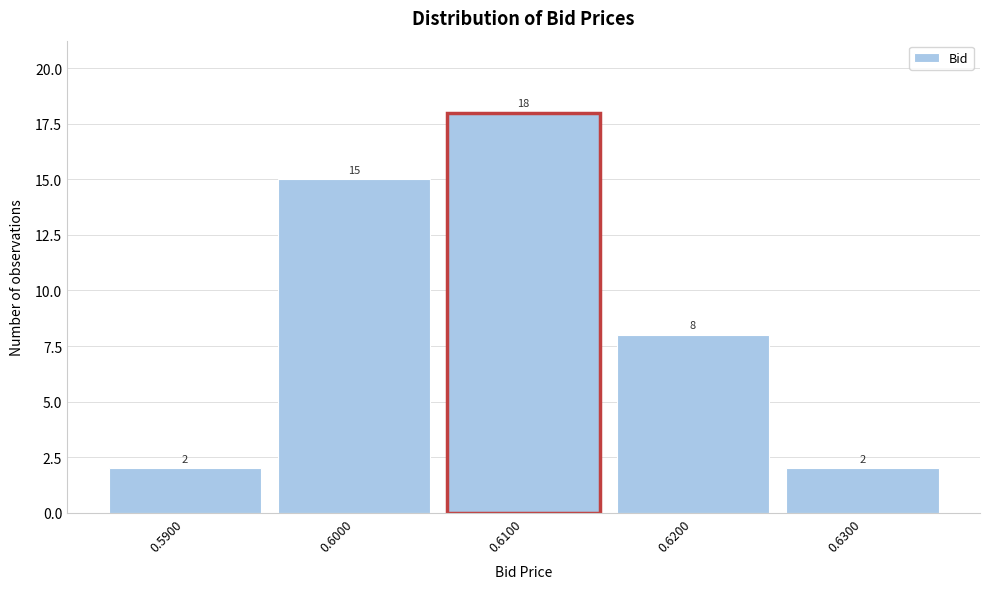

How tall is the bar that spans 0.625 to 0.635 on the x-axis?

2